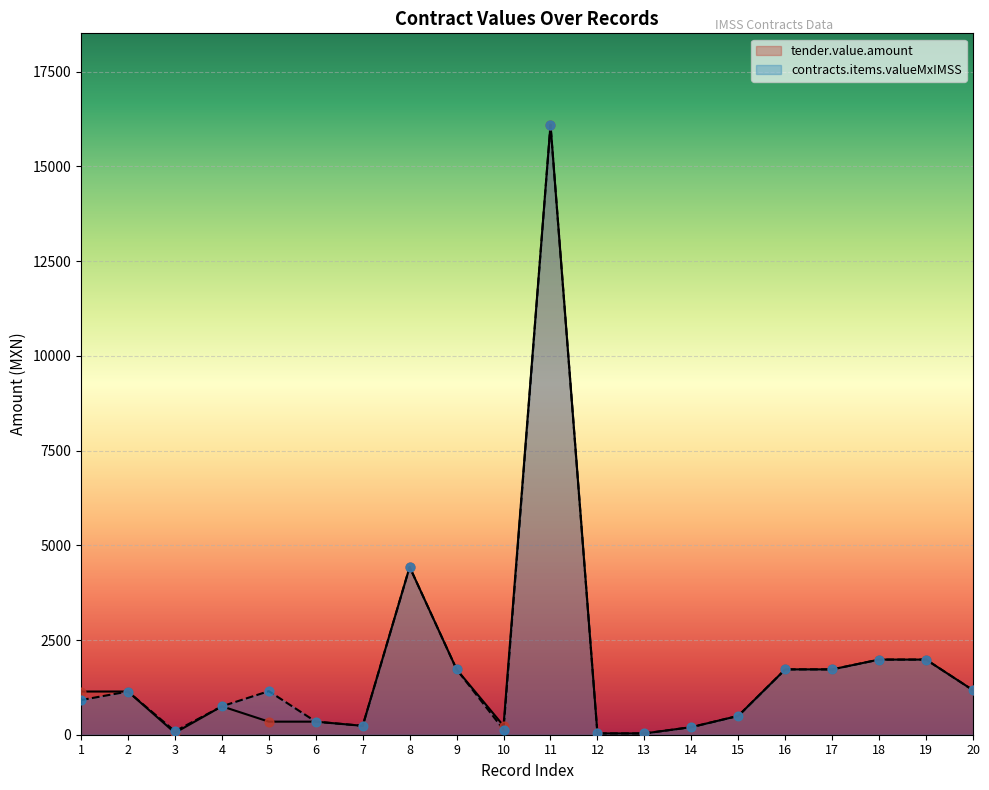

At how many categories does at least one series exceed 3626?

2